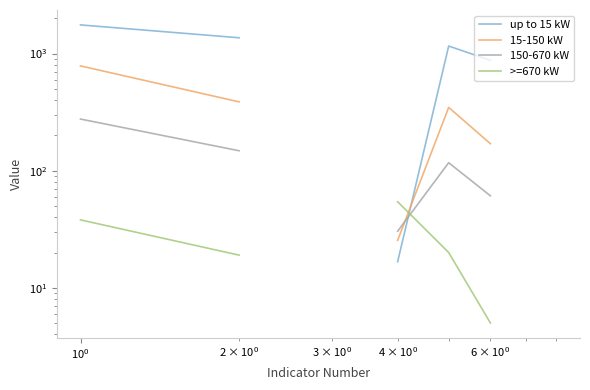

What are all the series names shown in the legend?

up to 15 kW, 15-150 kW, 150-670 kW, >=670 kW